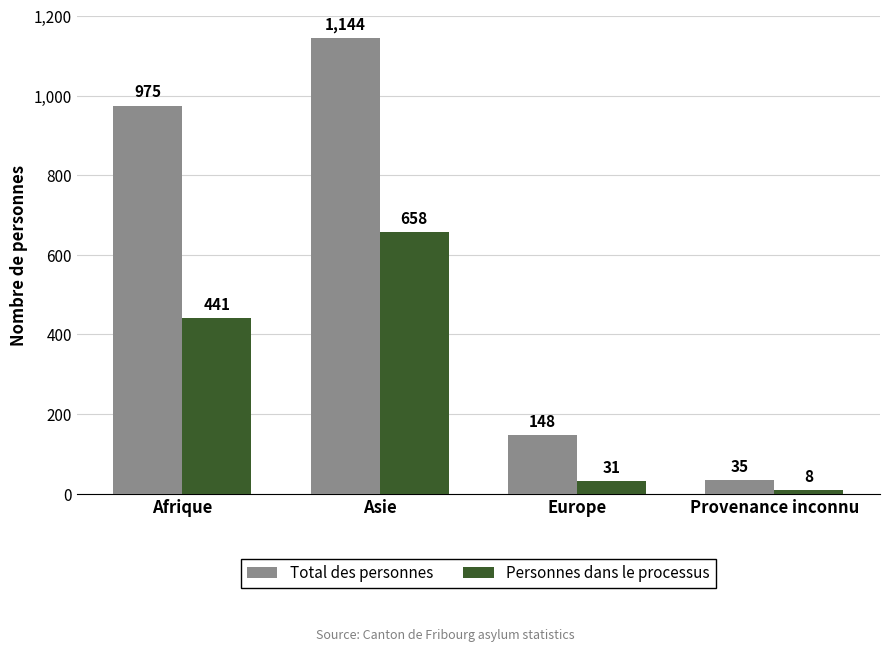

How many distinct data groups are displayed?

2